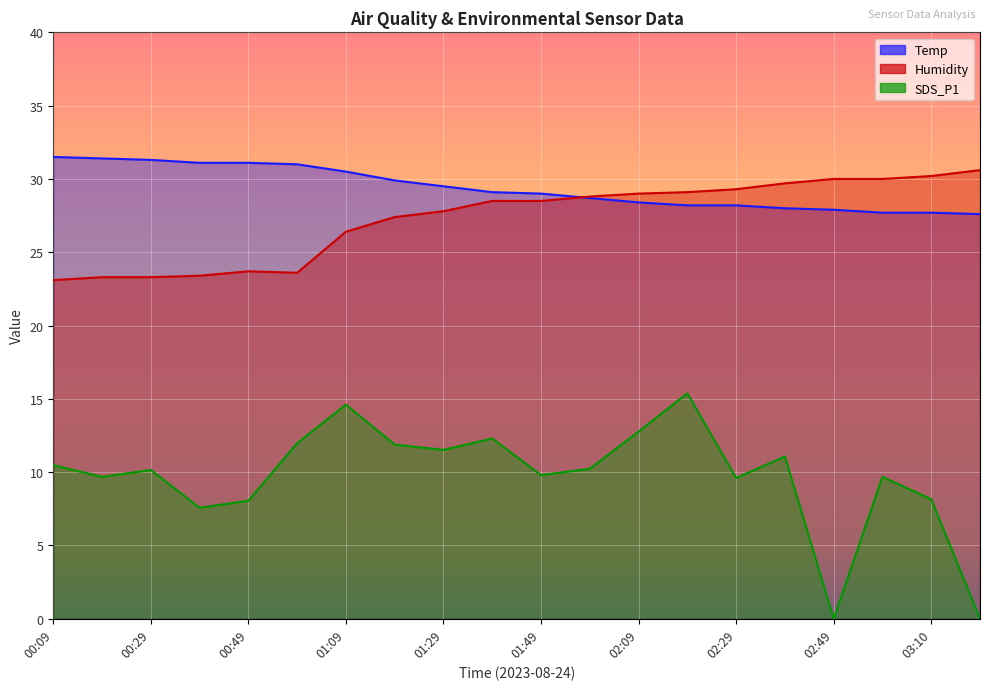

Is it true that Humidity equals 42.7 at 02:19?

False